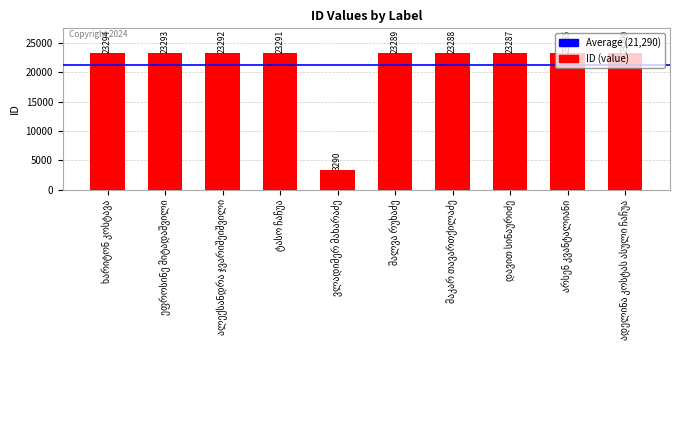

Count the number of data series in this chart.

1